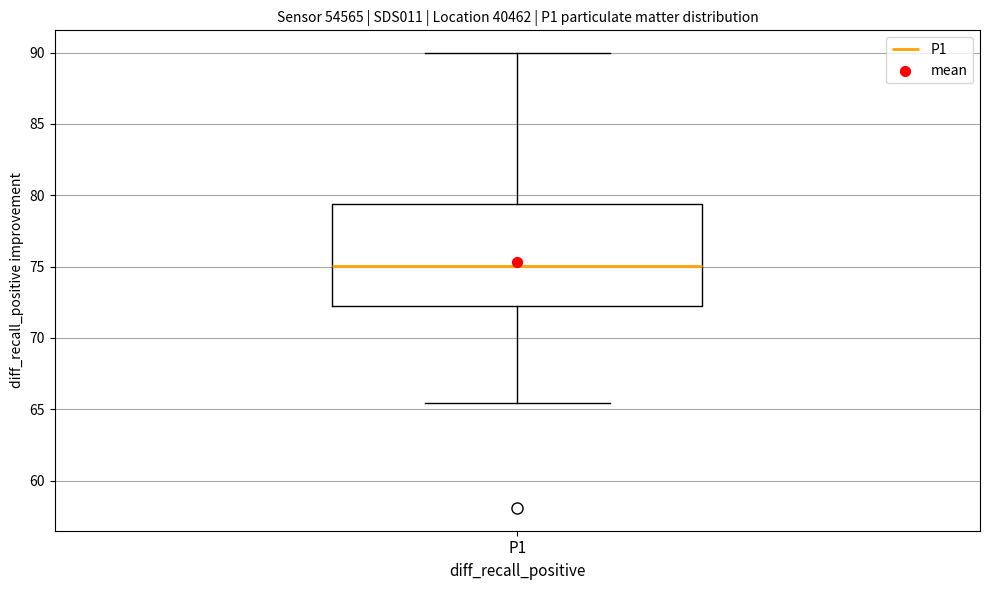

Transcribe this box plot: give where the median line is, the range the box spans, and where the two whiskers end, as read against the y-axis. The values are not printed on the chart, so give them approximately, as read against the axis.

median 75.0, box 72.0 to 79.5, whiskers 65.5 to 90.0